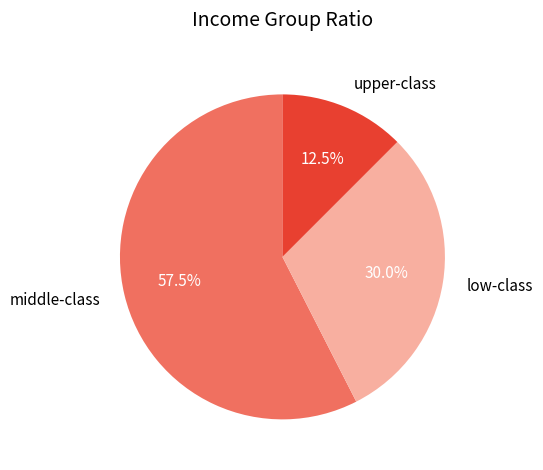

Is low-class the majority of the pie?

No